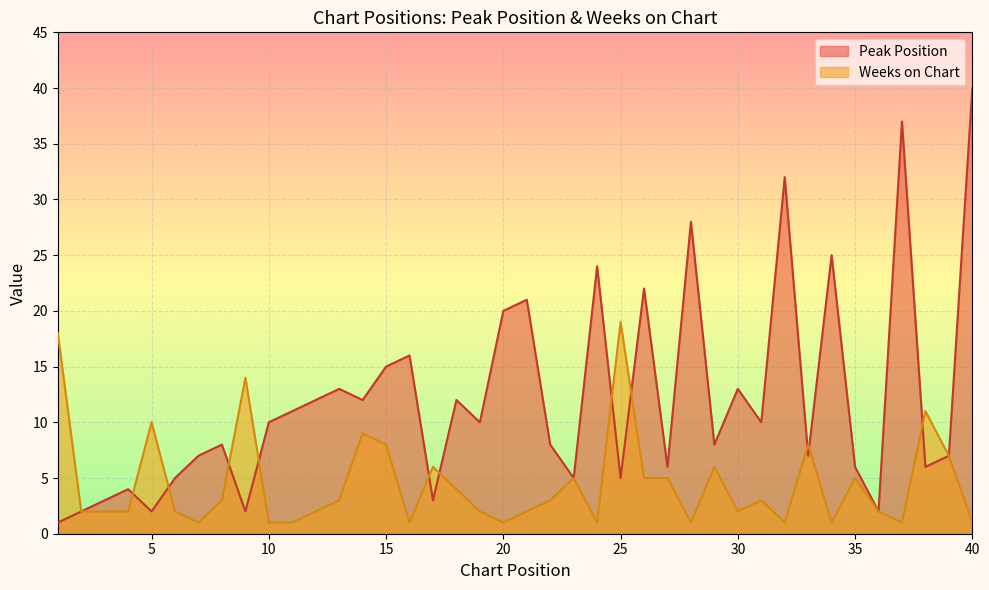

Which category has the highest value in the Weeks on Chart series?

25